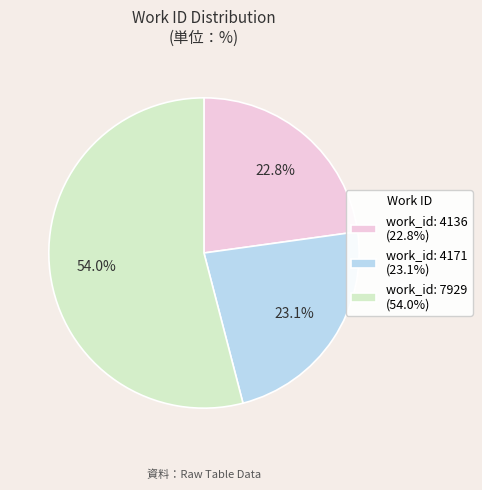

How many slices are in this pie chart?

3